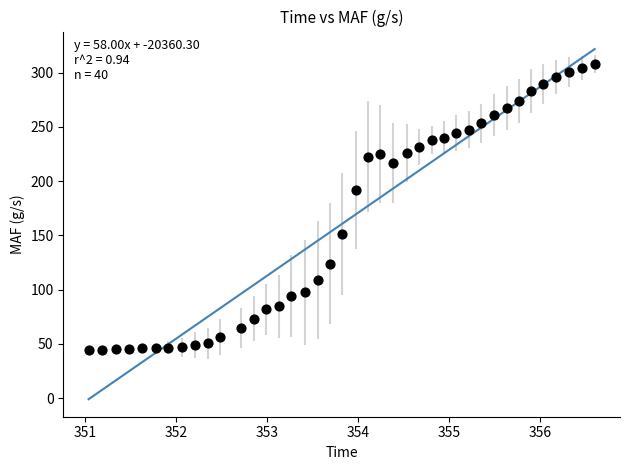

What is the range of X values (max minus min)?

5.6